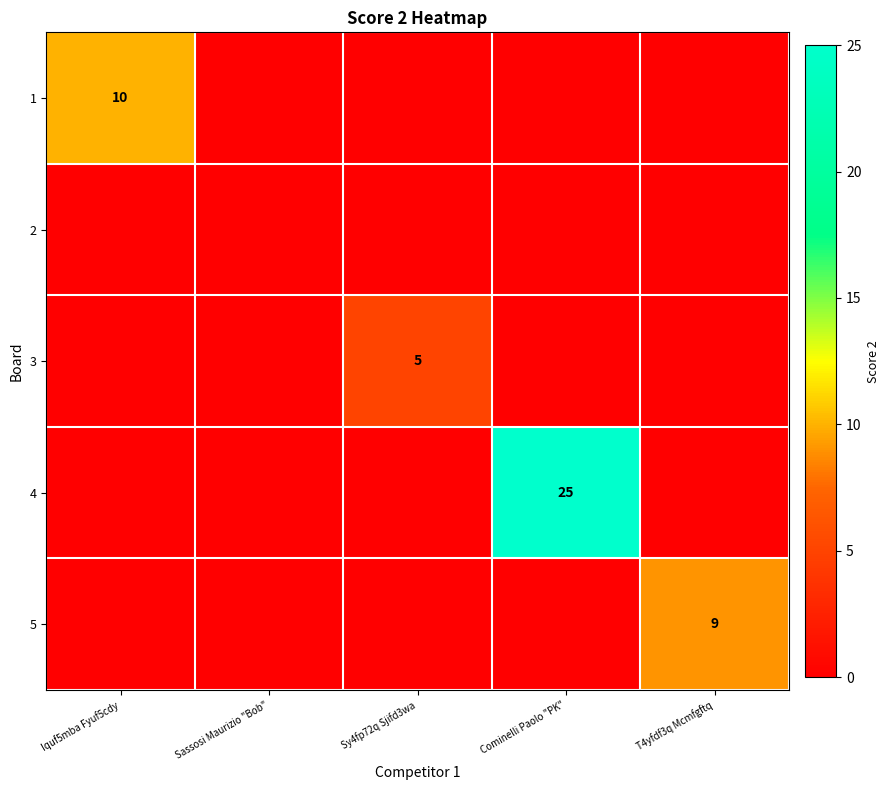

At which label is 5 closest to 4?

Iquf5mba Fyuf5cdy